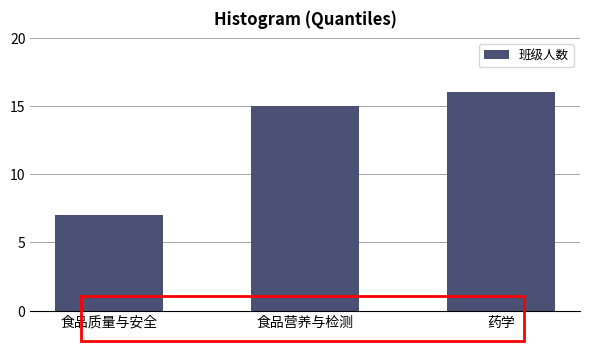

Reading right to left, transcribe all the data shown in this chart.

药学=16	食品营养与检测=15	食品质量与安全=7